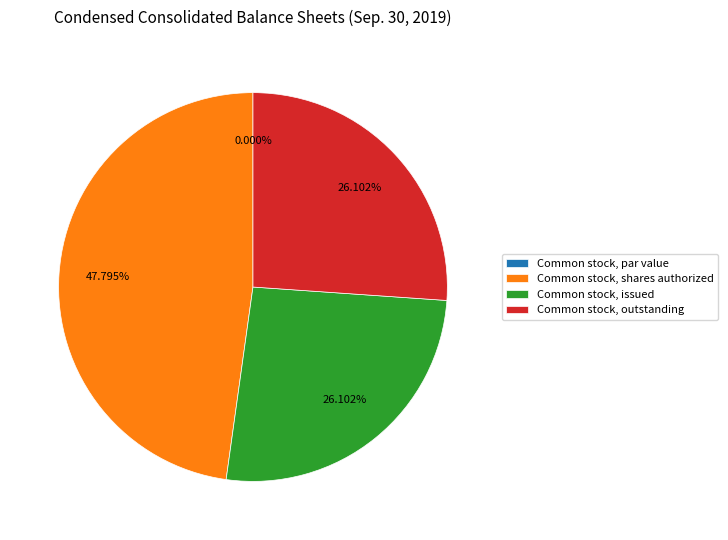

Between Common stock, issued and Common stock, par value, which is larger?

Common stock, issued